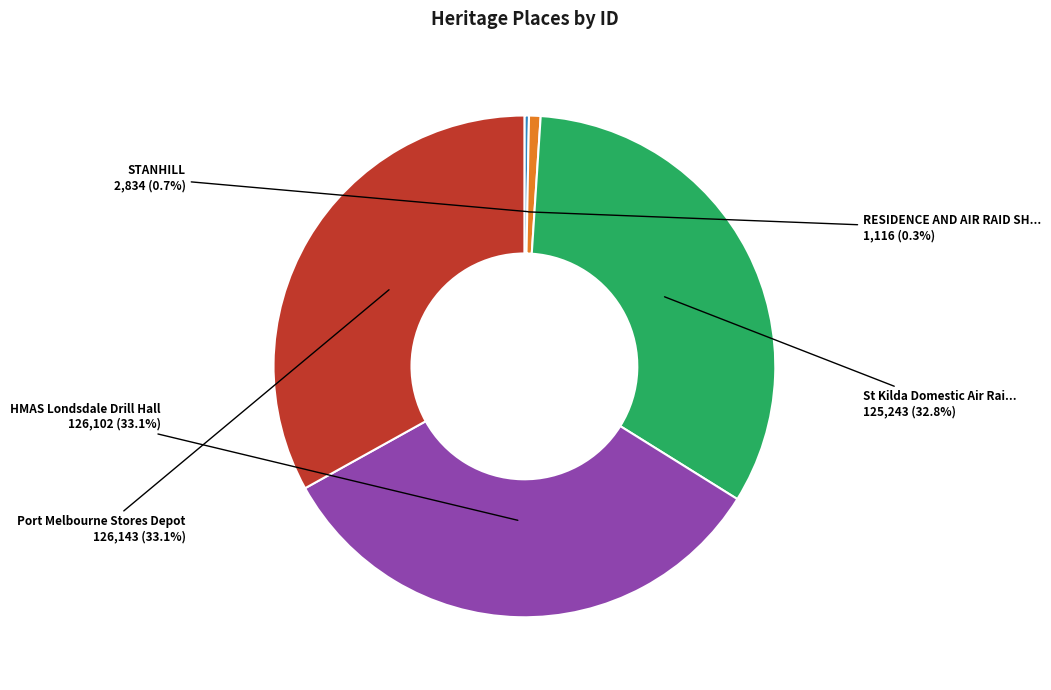

Is there any slice that represents more than half of the pie?

No